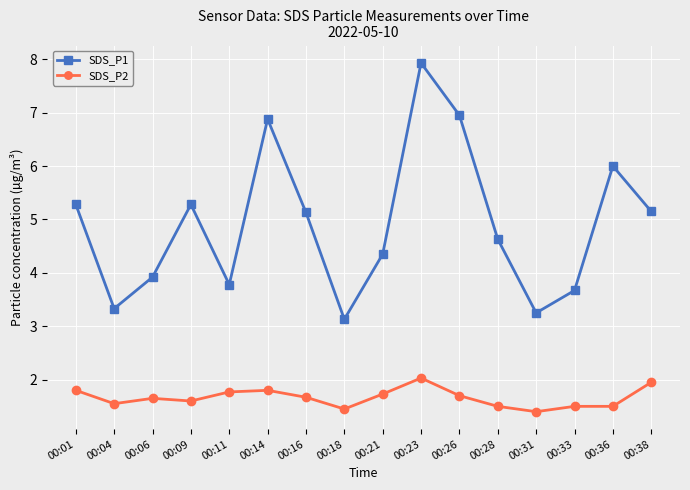

At how many categories does at least one series exceed 1?

16